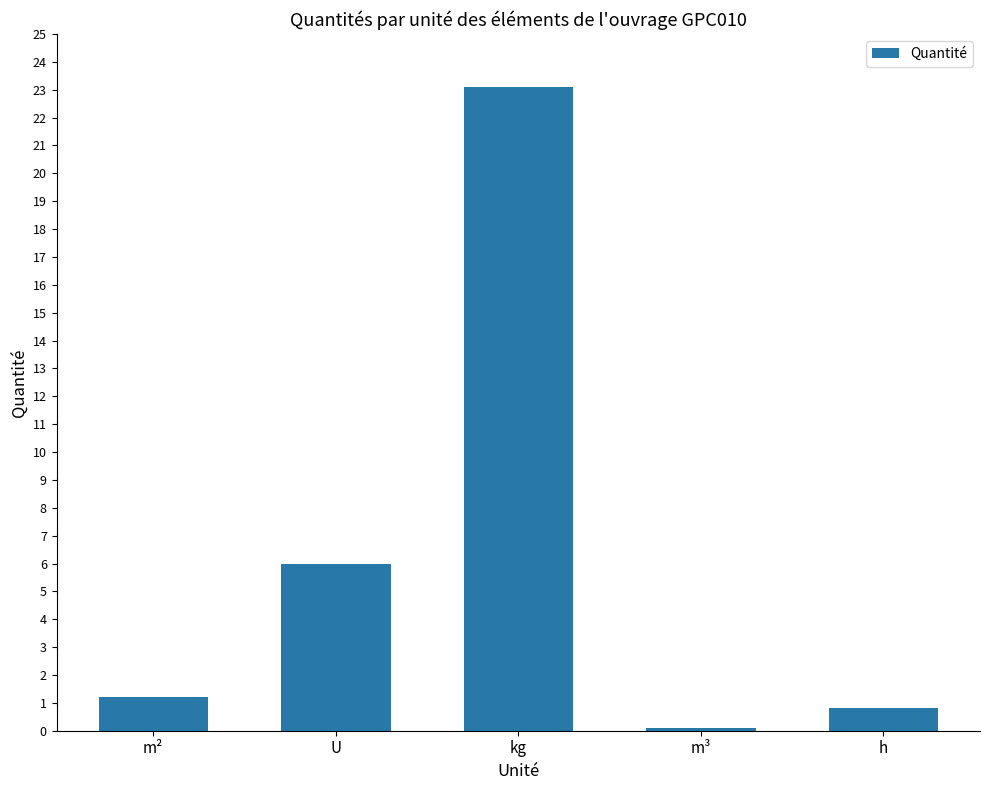

Rank the categories by value from lowest to highest.

m³, h, m², U, kg